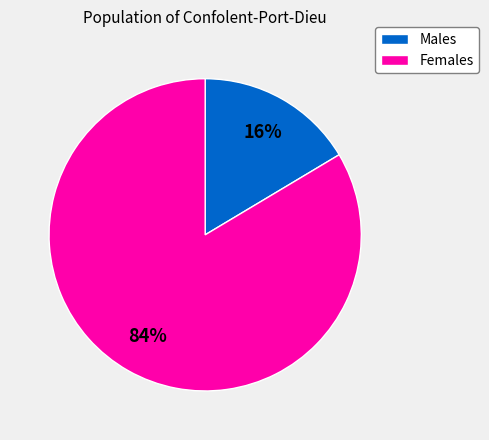

How many slices are in this pie chart?

2